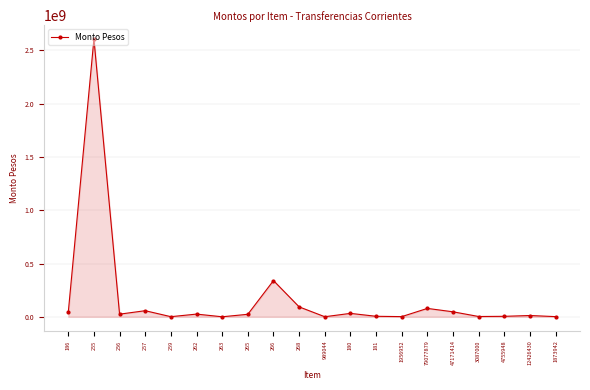

What value does the data have at 180, to the nearest 10?

32450690